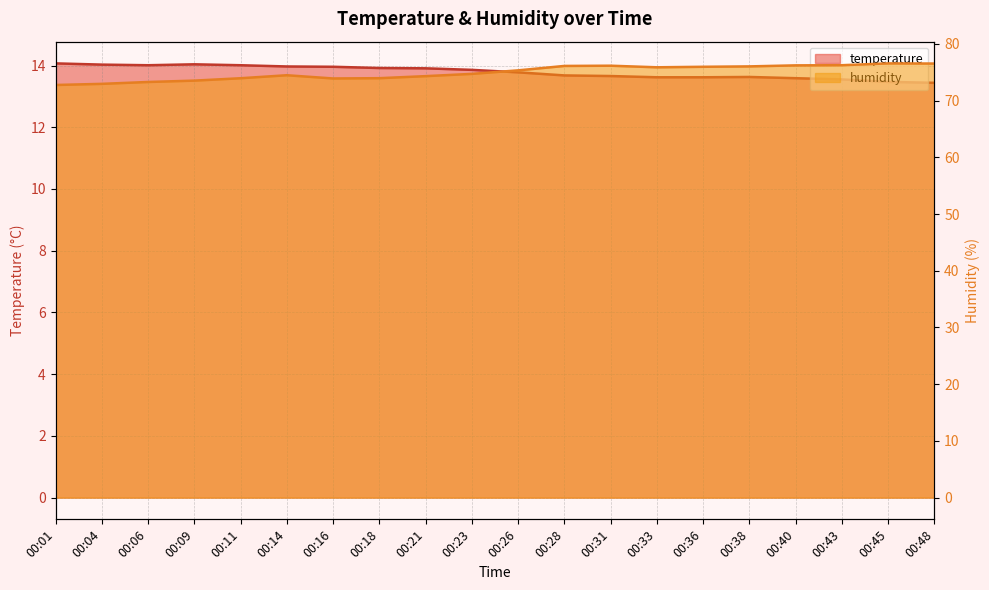

What is the greatest value displayed?

76.6